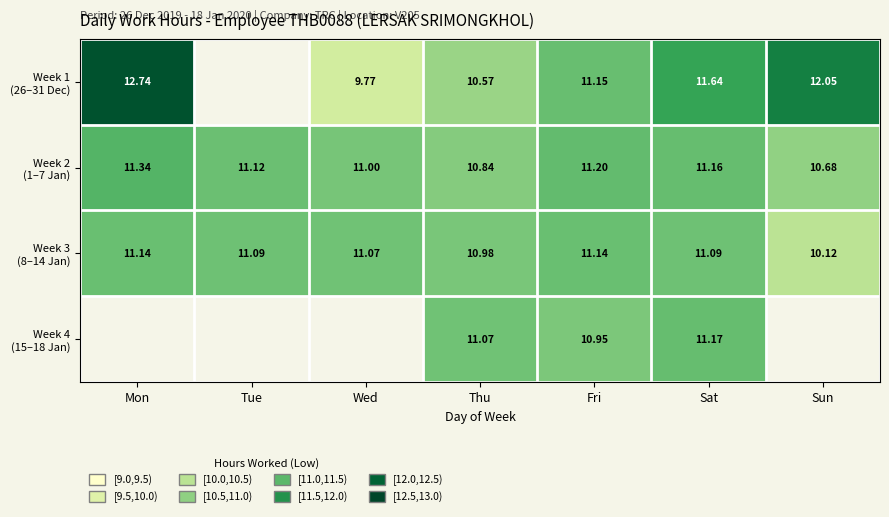

Which label corresponds to the largest value in the chart?

Mon